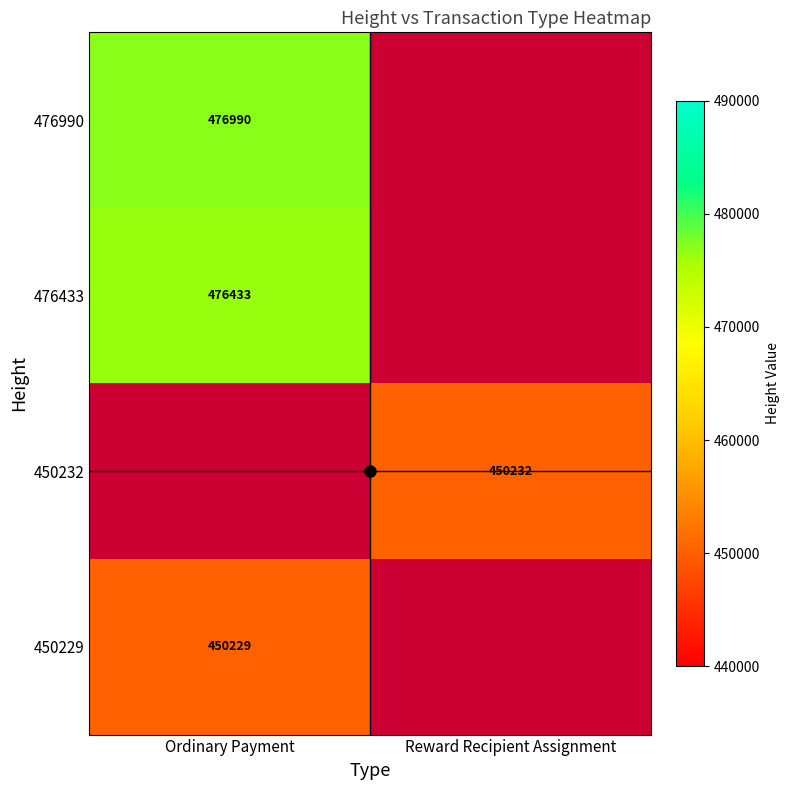

The 450232 series shows 142001.7 at Reward Recipient Assignment. True or false?

False